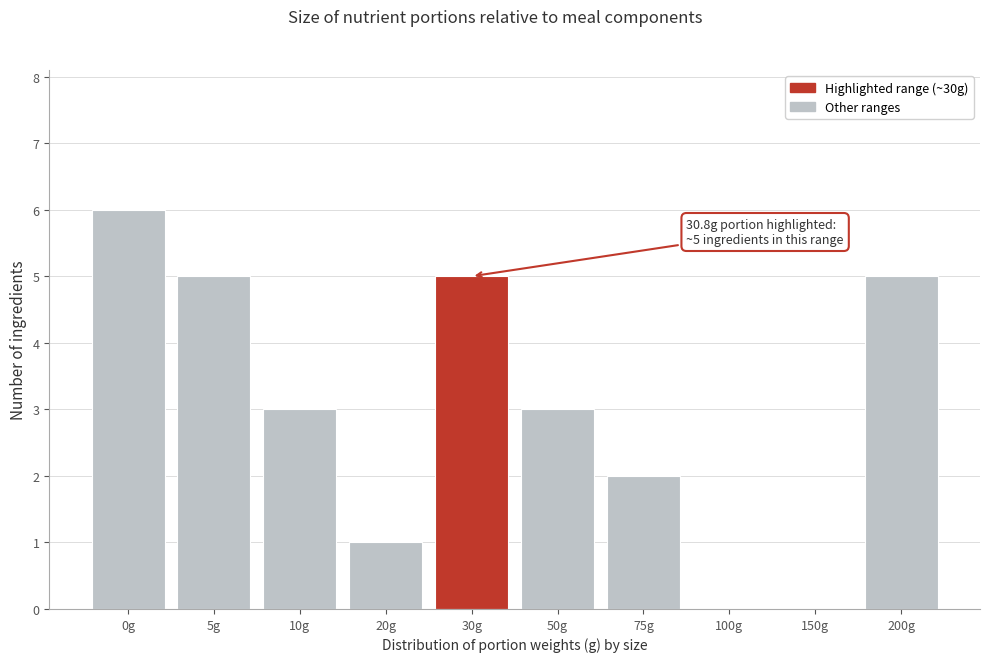

Reading left to right, list all the values displayed in this chart.

0g=6	5g=5	10g=3	20g=1	30g=5	50g=3	75g=2	100g=0	150g=0	200g=5